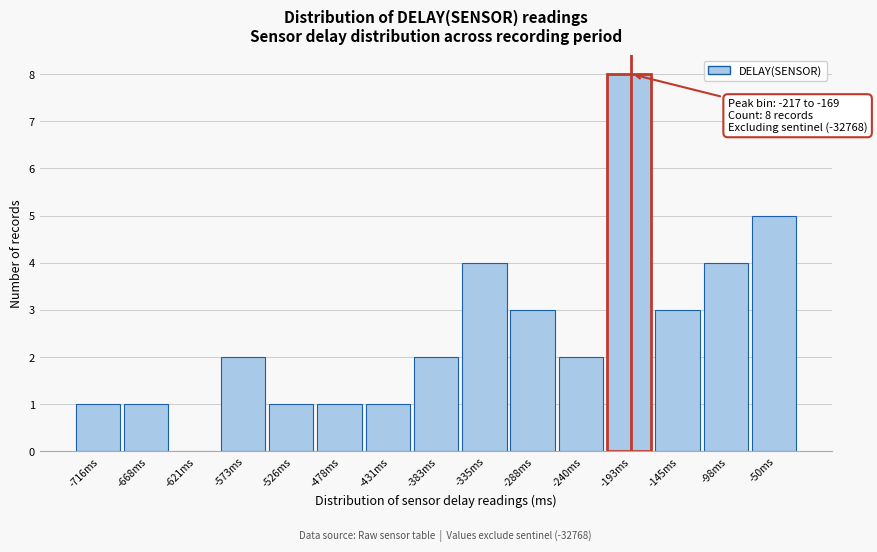

Which range on the x-axis has the tallest bar?

-215 to -170